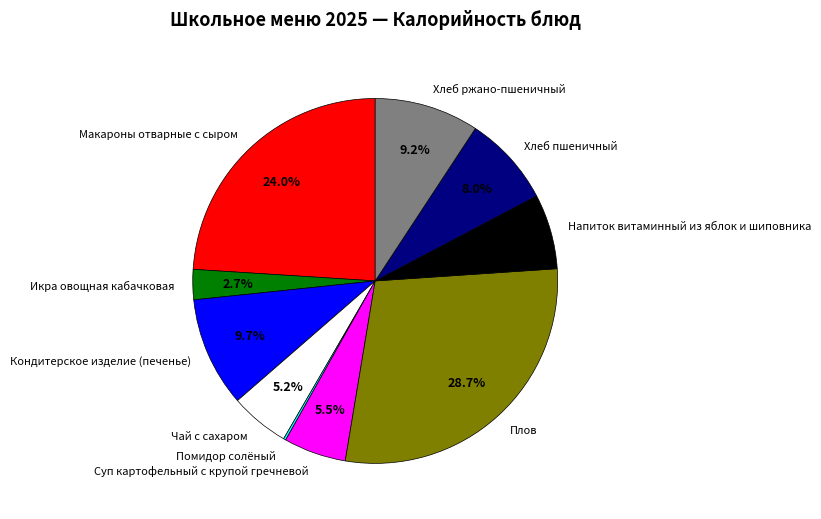

Does Плов account for over 50% of the chart?

No